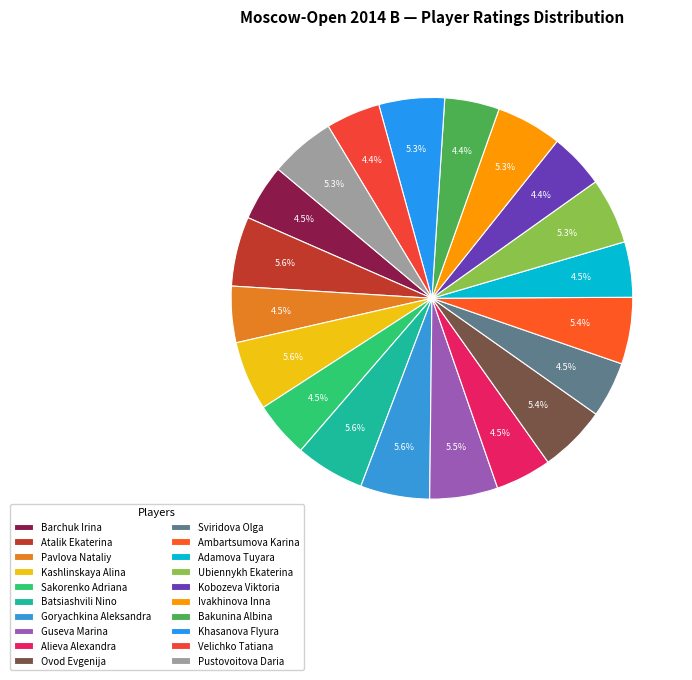

Is Ovod Evgenija the majority of the pie?

No